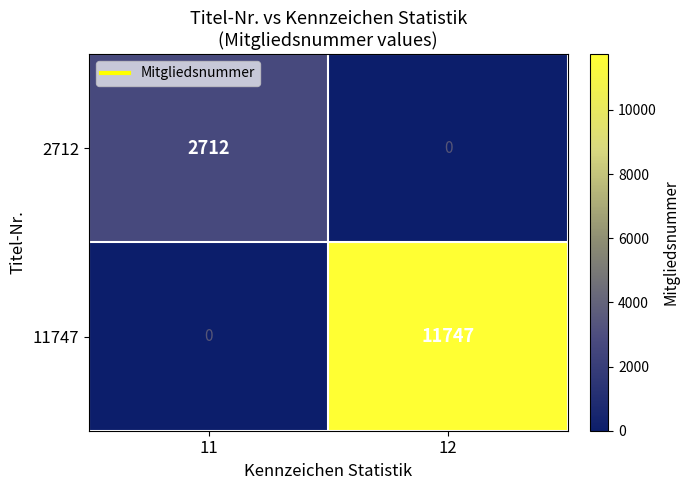

Which series changed the most between 11 and 12?

11747